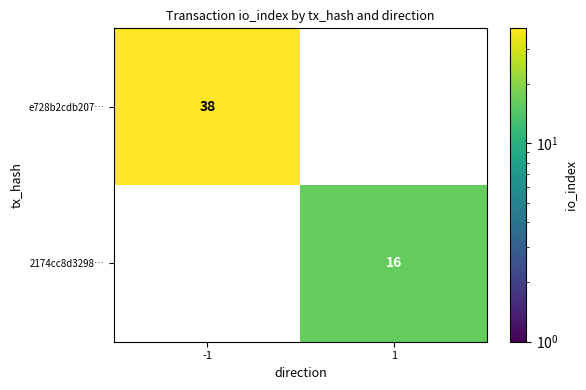

Between 1 and -1, which is larger?

-1